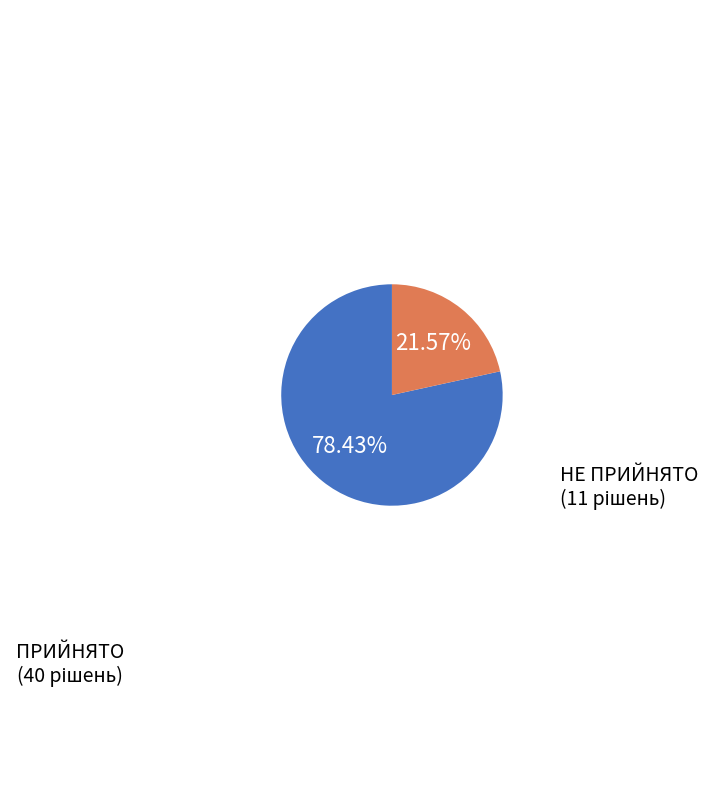

Does any single category account for the majority?

Yes